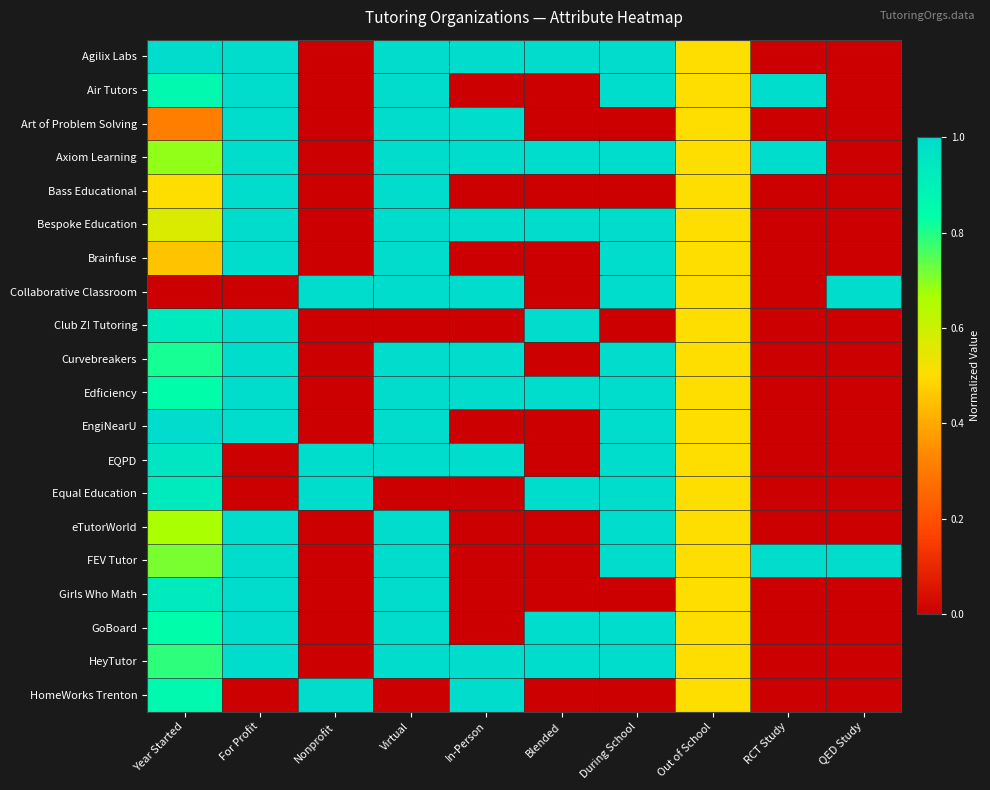

Reading left to right, what are all the values shown in this chart?

Agilix Labs: Year Started=1.0	For Profit=1.0	Nonprofit=0.0	Virtual=1.0	In-Person=1.0	Blended=1.0	During School=1.0	Out of School=0.5	RCT Study=0.0	QED Study=0.0
Air Tutors: Year Started=0.9	For Profit=1.0	Nonprofit=0.0	Virtual=1.0	In-Person=0.0	Blended=0.0	During School=1.0	Out of School=0.5	RCT Study=1.0	QED Study=0.0
Art of Problem Solving: Year Started=0.3	For Profit=1.0	Nonprofit=0.0	Virtual=1.0	In-Person=1.0	Blended=0.0	During School=0.0	Out of School=0.5	RCT Study=0.0	QED Study=0.0
Axiom Learning: Year Started=0.7	For Profit=1.0	Nonprofit=0.0	Virtual=1.0	In-Person=1.0	Blended=1.0	During School=1.0	Out of School=0.5	RCT Study=1.0	QED Study=0.0
Bass Educational: Year Started=0.5	For Profit=1.0	Nonprofit=0.0	Virtual=1.0	In-Person=0.0	Blended=0.0	During School=0.0	Out of School=0.5	RCT Study=0.0	QED Study=0.0
Bespoke Education: Year Started=0.6	For Profit=1.0	Nonprofit=0.0	Virtual=1.0	In-Person=1.0	Blended=1.0	During School=1.0	Out of School=0.5	RCT Study=0.0	QED Study=0.0
Brainfuse: Year Started=0.5	For Profit=1.0	Nonprofit=0.0	Virtual=1.0	In-Person=0.0	Blended=0.0	During School=1.0	Out of School=0.5	RCT Study=0.0	QED Study=0.0
Collaborative Classroom: Year Started=0.0	For Profit=0.0	Nonprofit=1.0	Virtual=1.0	In-Person=1.0	Blended=0.0	During School=1.0	Out of School=0.5	RCT Study=0.0	QED Study=1.0
Club Z! Tutoring: Year Started=0.9	For Profit=1.0	Nonprofit=0.0	Virtual=0.0	In-Person=0.0	Blended=1.0	During School=0.0	Out of School=0.5	RCT Study=0.0	QED Study=0.0
Curvebreakers: Year Started=0.8	For Profit=1.0	Nonprofit=0.0	Virtual=1.0	In-Person=1.0	Blended=0.0	During School=1.0	Out of School=0.5	RCT Study=0.0	QED Study=0.0
Edficiency: Year Started=0.8	For Profit=1.0	Nonprofit=0.0	Virtual=1.0	In-Person=1.0	Blended=1.0	During School=1.0	Out of School=0.5	RCT Study=0.0	QED Study=0.0
EngiNearU: Year Started=1.0	For Profit=1.0	Nonprofit=0.0	Virtual=1.0	In-Person=0.0	Blended=0.0	During School=1.0	Out of School=0.5	RCT Study=0.0	QED Study=0.0
EQPD: Year Started=1.0	For Profit=0.0	Nonprofit=1.0	Virtual=1.0	In-Person=1.0	Blended=0.0	During School=1.0	Out of School=0.5	RCT Study=0.0	QED Study=0.0
Equal Education: Year Started=0.9	For Profit=0.0	Nonprofit=1.0	Virtual=0.0	In-Person=0.0	Blended=1.0	During School=1.0	Out of School=0.5	RCT Study=0.0	QED Study=0.0
eTutorWorld: Year Started=0.7	For Profit=1.0	Nonprofit=0.0	Virtual=1.0	In-Person=0.0	Blended=0.0	During School=1.0	Out of School=0.5	RCT Study=0.0	QED Study=0.0
FEV Tutor: Year Started=0.7	For Profit=1.0	Nonprofit=0.0	Virtual=1.0	In-Person=0.0	Blended=0.0	During School=1.0	Out of School=0.5	RCT Study=1.0	QED Study=1.0
Girls Who Math: Year Started=0.9	For Profit=1.0	Nonprofit=0.0	Virtual=1.0	In-Person=0.0	Blended=0.0	During School=0.0	Out of School=0.5	RCT Study=0.0	QED Study=0.0
GoBoard: Year Started=0.8	For Profit=1.0	Nonprofit=0.0	Virtual=1.0	In-Person=0.0	Blended=1.0	During School=1.0	Out of School=0.5	RCT Study=0.0	QED Study=0.0
HeyTutor: Year Started=0.8	For Profit=1.0	Nonprofit=0.0	Virtual=1.0	In-Person=1.0	Blended=1.0	During School=1.0	Out of School=0.5	RCT Study=0.0	QED Study=0.0
HomeWorks Trenton: Year Started=0.9	For Profit=0.0	Nonprofit=1.0	Virtual=0.0	In-Person=1.0	Blended=0.0	During School=0.0	Out of School=0.5	RCT Study=0.0	QED Study=0.0